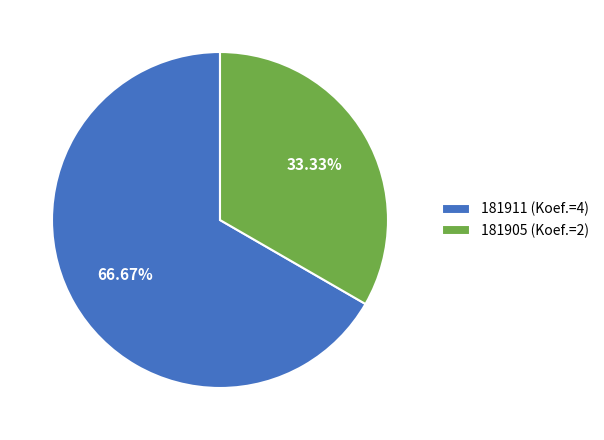

Count the number of slices in the pie.

2